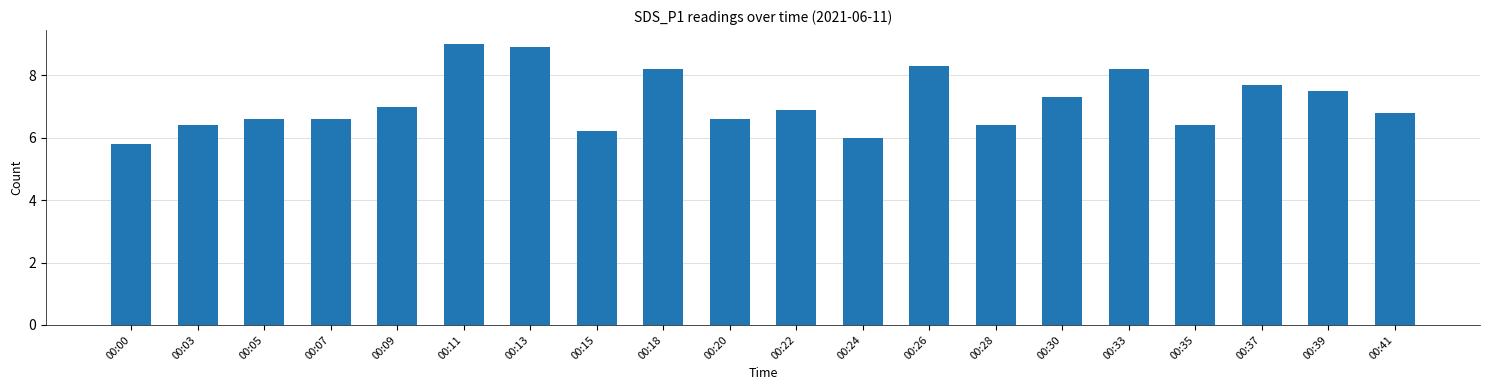

Between 00:22 and 00:35, which is larger?

00:22